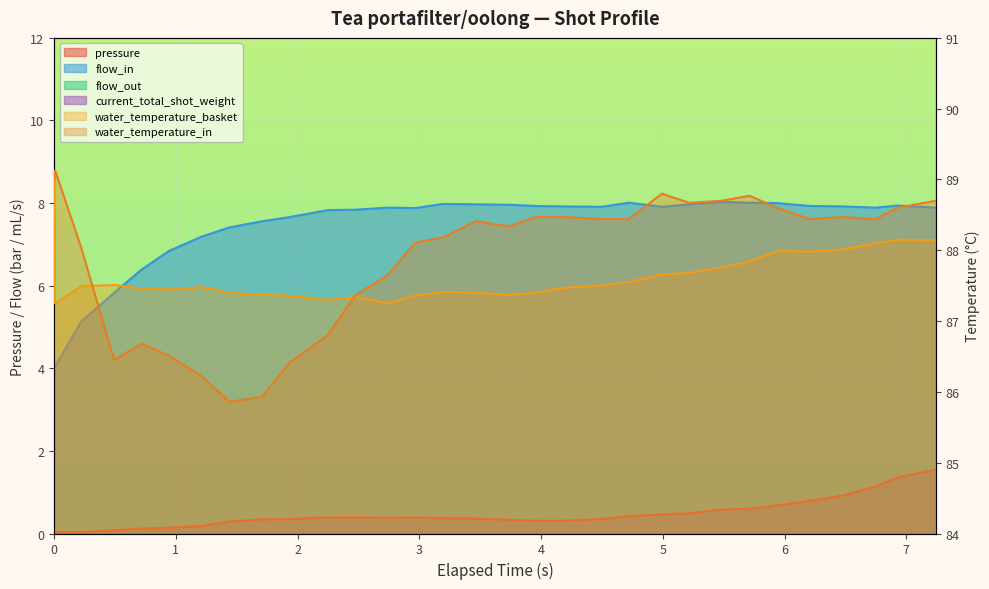

Where do water_temperature_in and water_temperature_basket first cross each other?

0.223 and 0.494